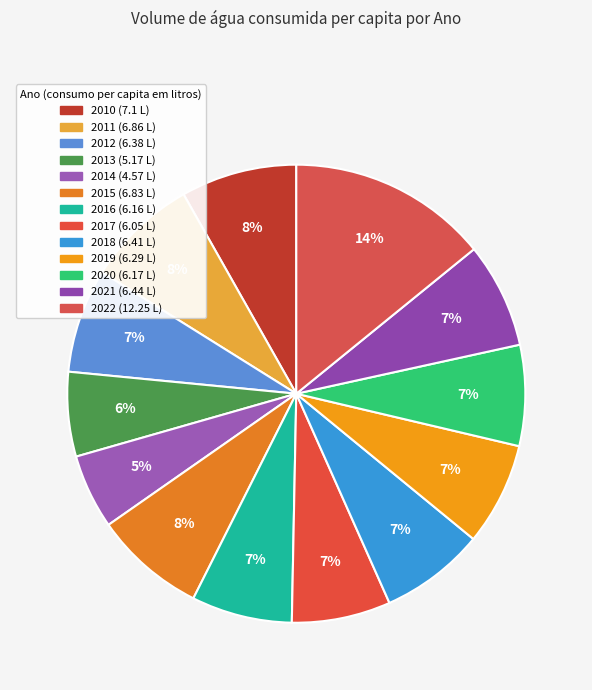

The 2010 slice represents 20% of the pie. True or false?

False